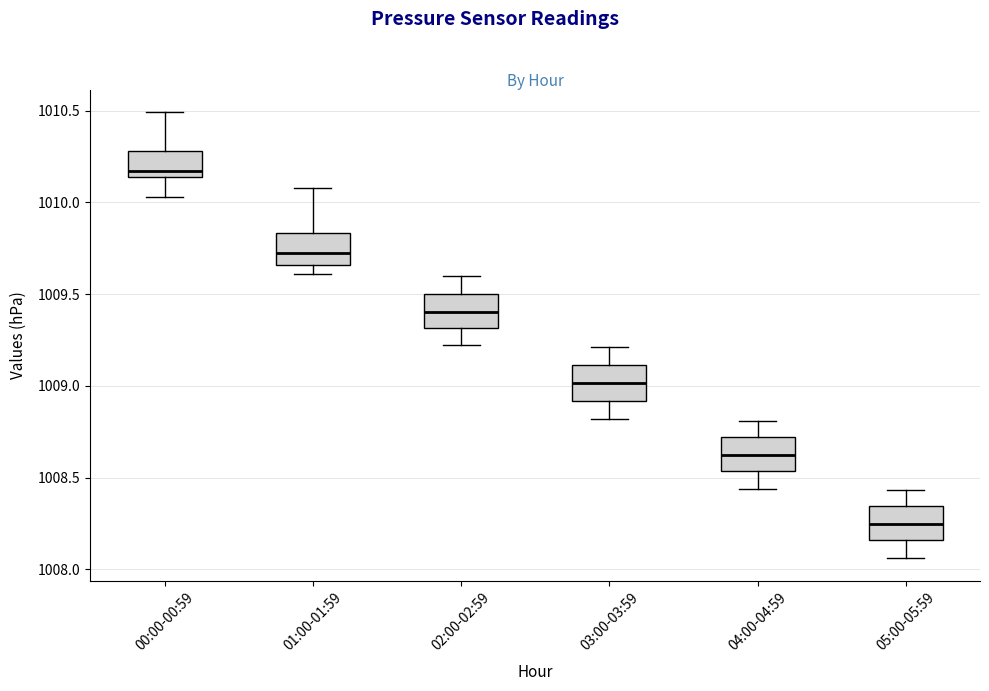

Reading left to right, transcribe this box plot: for each box, give where its median line is, the range the box spans, and where its two whiskers end, as read against the y-axis. The values are not printed on the chart, so give them approximately, as read against the axis.

00:00-00:59: median 1010.15 (just above the box's lower edge), box 1010.15 to 1010.30, whiskers 1010.05 to 1010.50
01:00-01:59: median 1009.75, box 1009.65 to 1009.85, whiskers 1009.60 to 1010.10
02:00-02:59: median 1009.40, box 1009.30 to 1009.50, whiskers 1009.20 to 1009.60
03:00-03:59: median 1009.00, box 1008.90 to 1009.10, whiskers 1008.80 to 1009.20
04:00-04:59: median 1008.65, box 1008.55 to 1008.70, whiskers 1008.45 to 1008.80
05:00-05:59: median 1008.25, box 1008.15 to 1008.35, whiskers 1008.05 to 1008.45